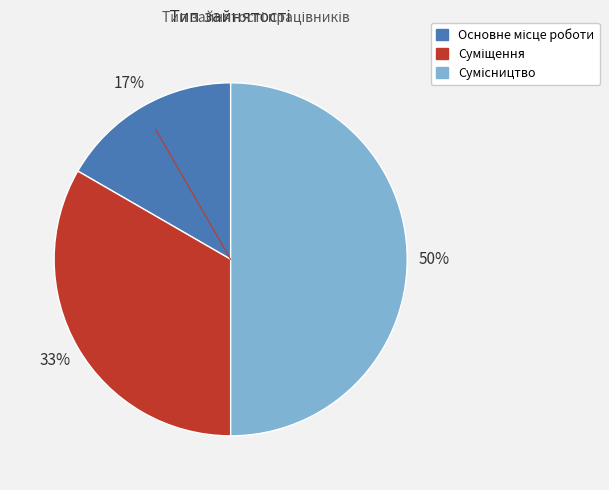

To the nearest percent, what is the difference between the largest and smallest slice percentages?

33%